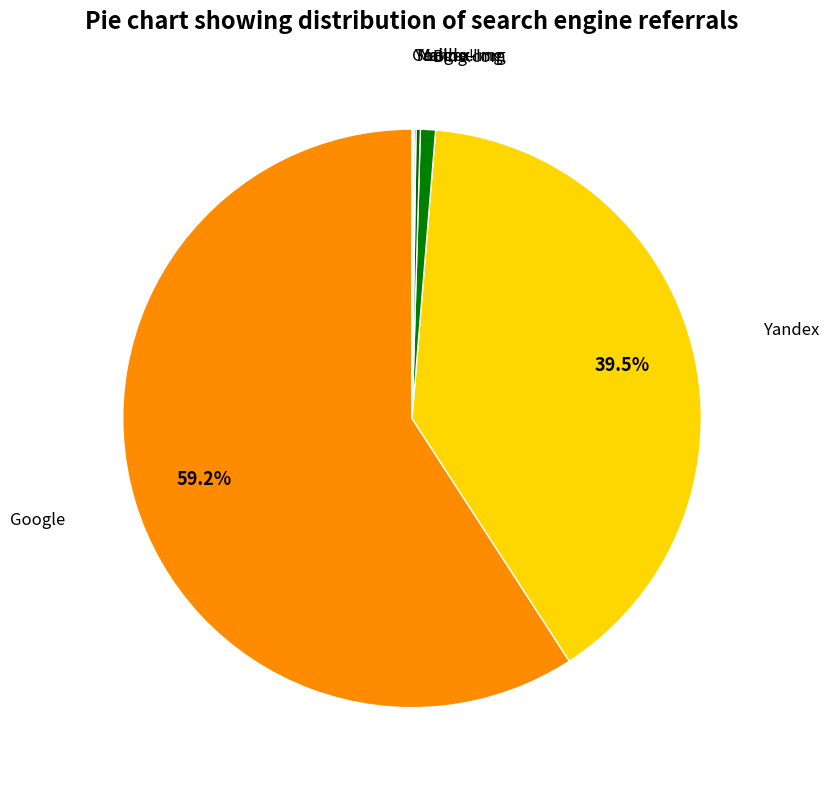

To the nearest percent, what is the combined percentage of Google and Bing.com?

60%